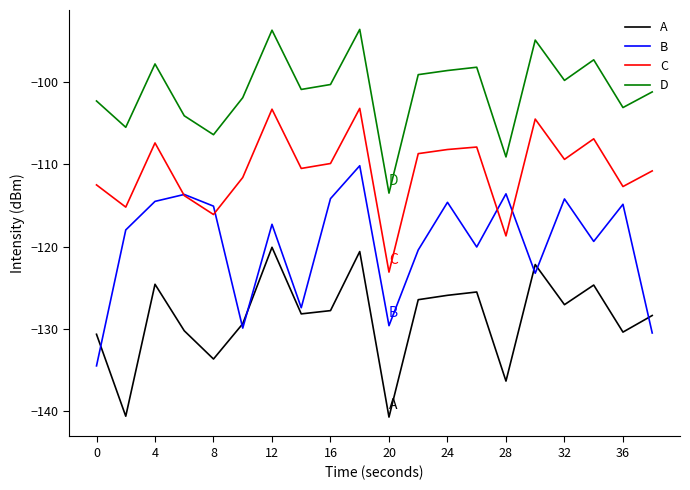

True or false: D and C cross at least once.

False